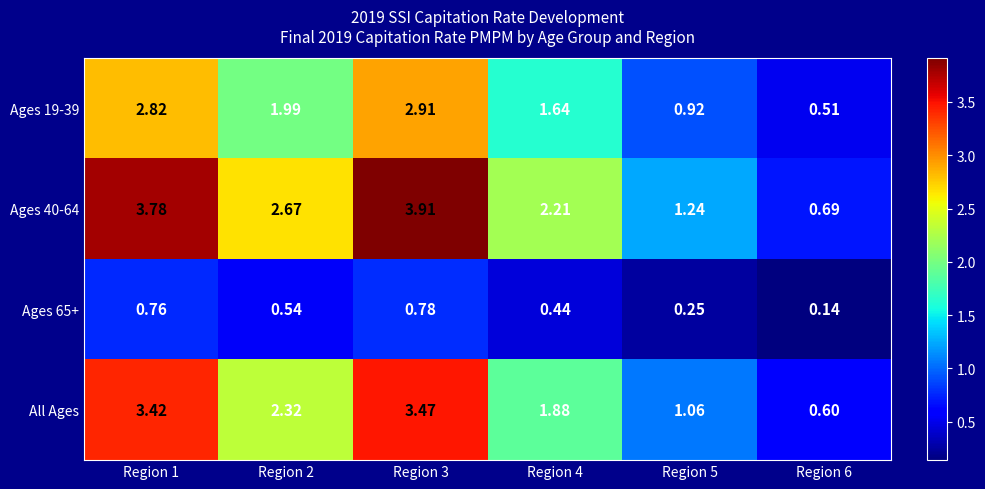

List the series in order of their overall mean, lowest first.

Ages 65+, Ages 19-39, All Ages, Ages 40-64